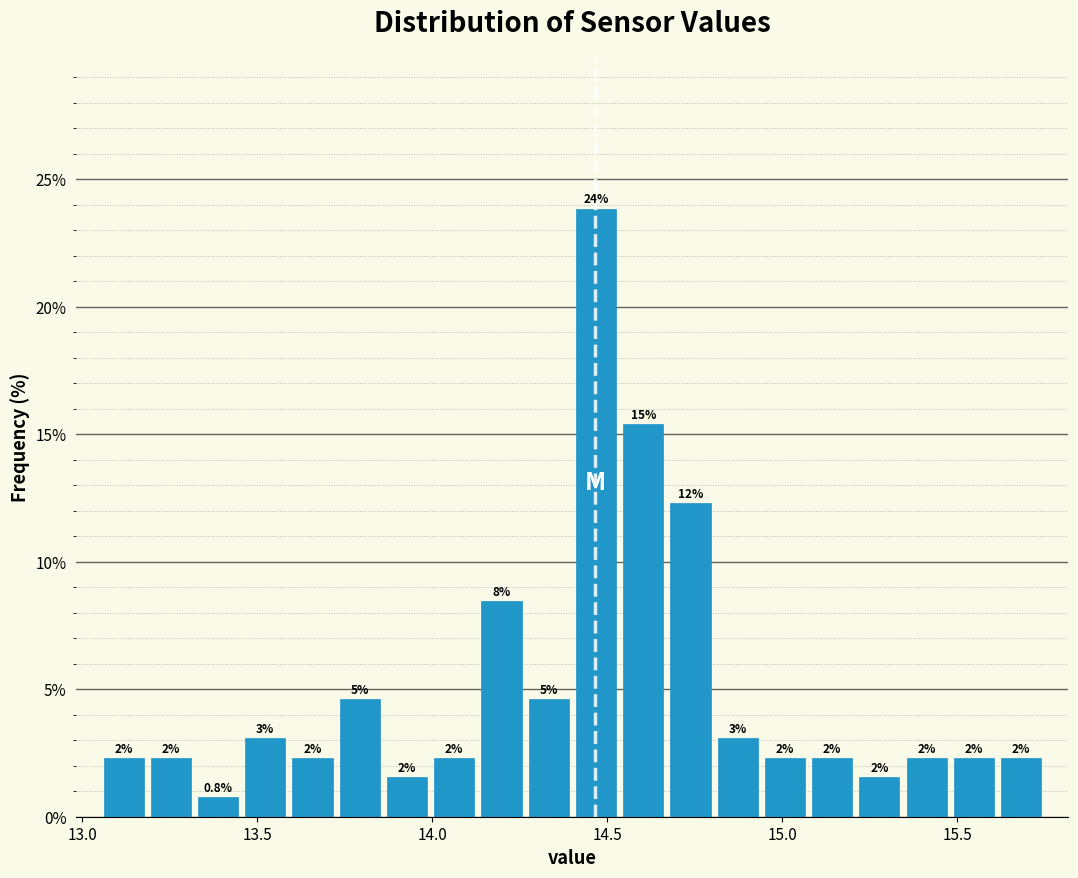

Around what value on the x-axis is the tallest bar? Give the approximate position of its centre, as read against the axis.

14.45